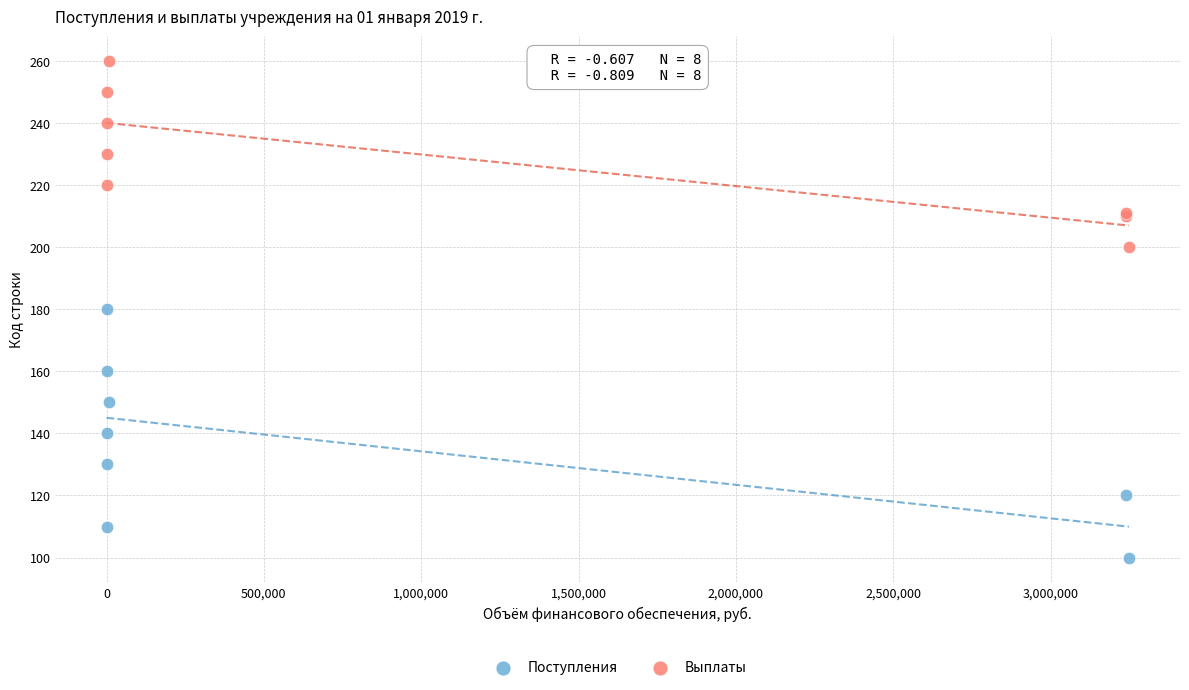

Which series contains the lowest Y value?

Поступления